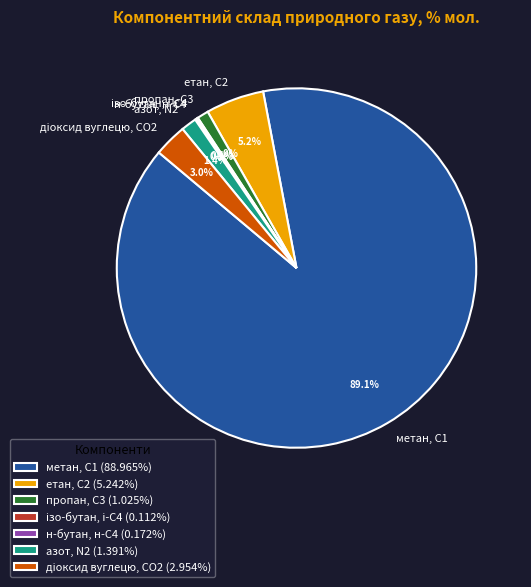

What portion of the pie excludes пропан, С3?

99.0%